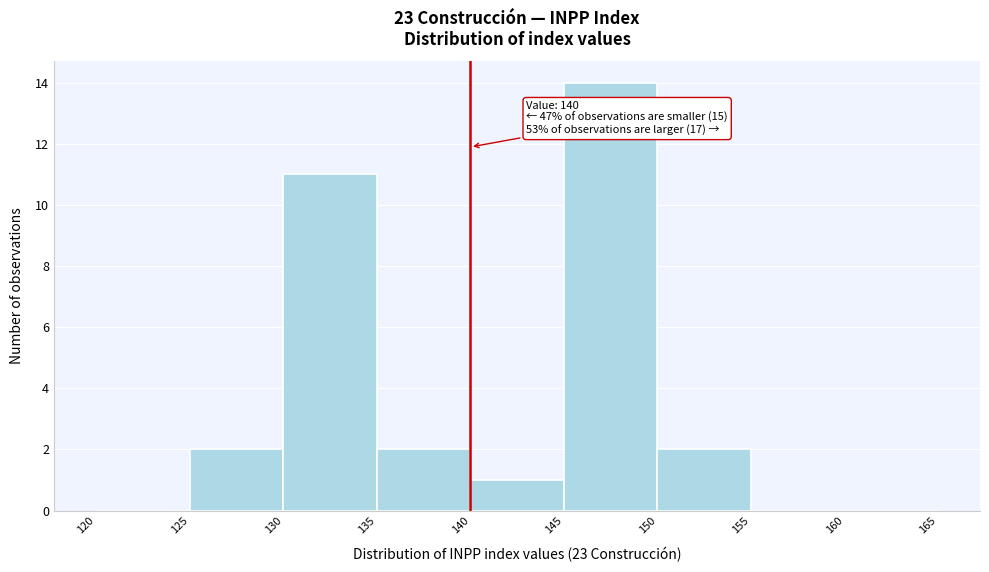

Which range on the x-axis has the tallest bar?

145 to 150